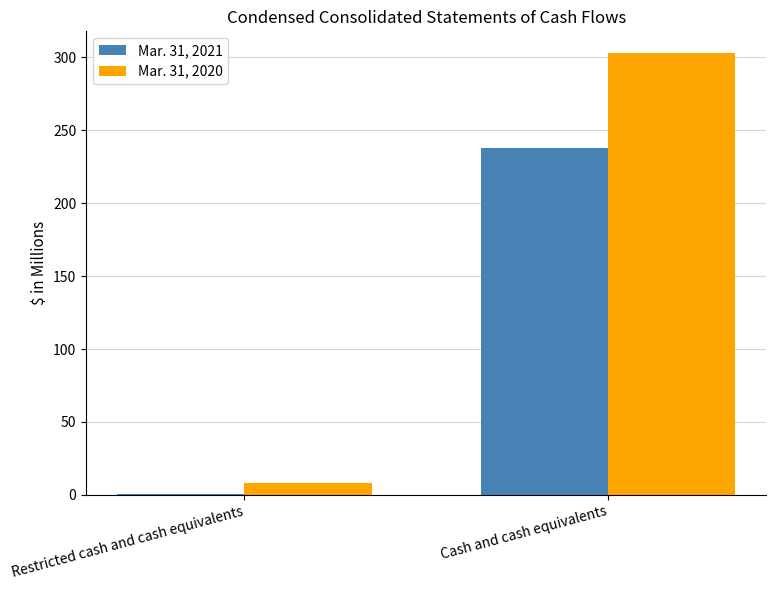

The Mar. 31, 2020 series shows 443.5 at Cash and cash equivalents. True or false?

False